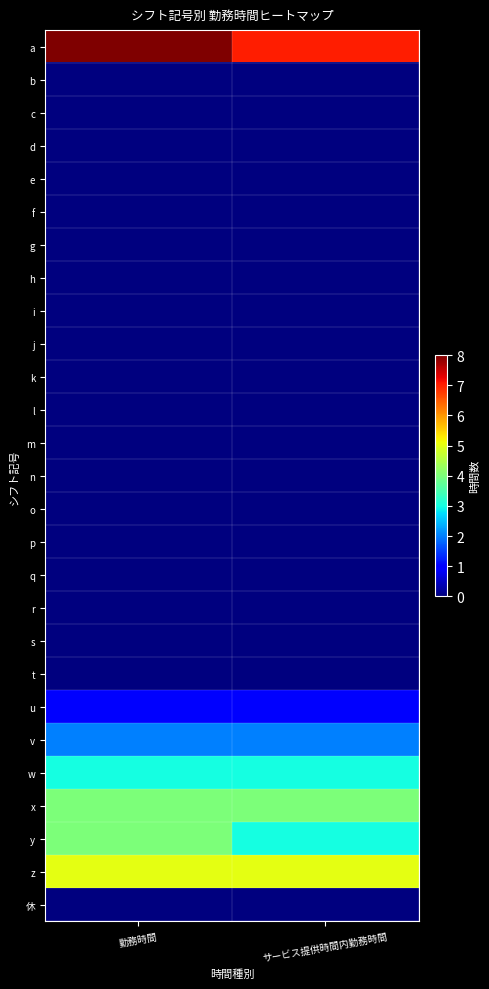

At サービス提供時間内勤務時間, list the series in order from largest to smallest.

a, z, x, w, y, v, u, b, c, d, e, f, g, h, i, j, k, l, m, n, o, p, q, r, s, t, 休